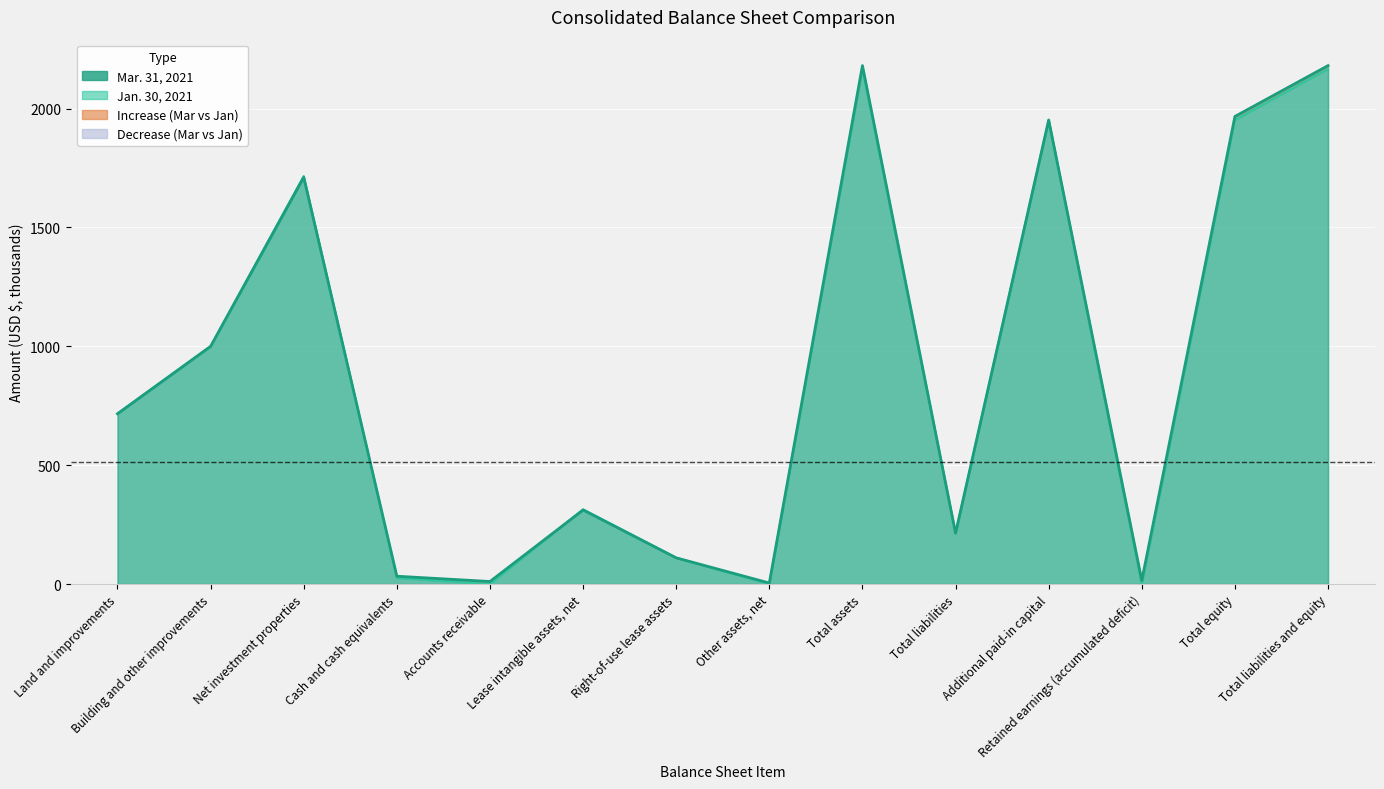

Where do Jan. 30, 2021 and Mar. 31, 2021 first cross each other?

Net investment properties and Cash and cash equivalents